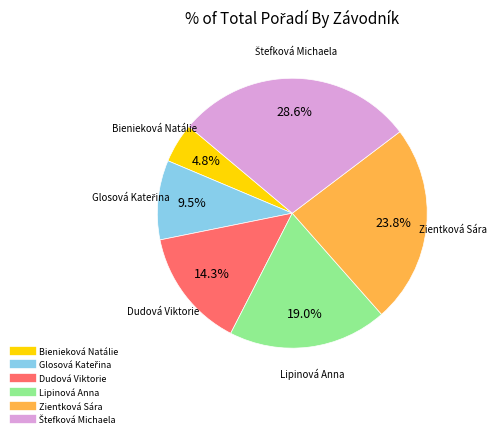

How much of the chart is everything except Bienieková Natálie?

95.2%